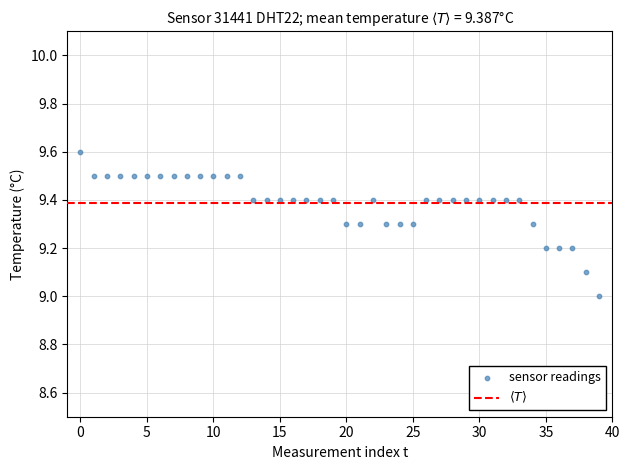

What is the range of Y values (max minus min)?

0.6